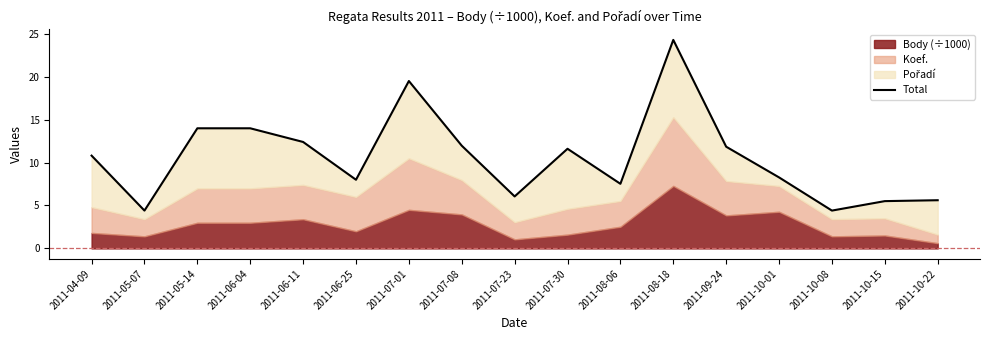

What is the average value?

10.6